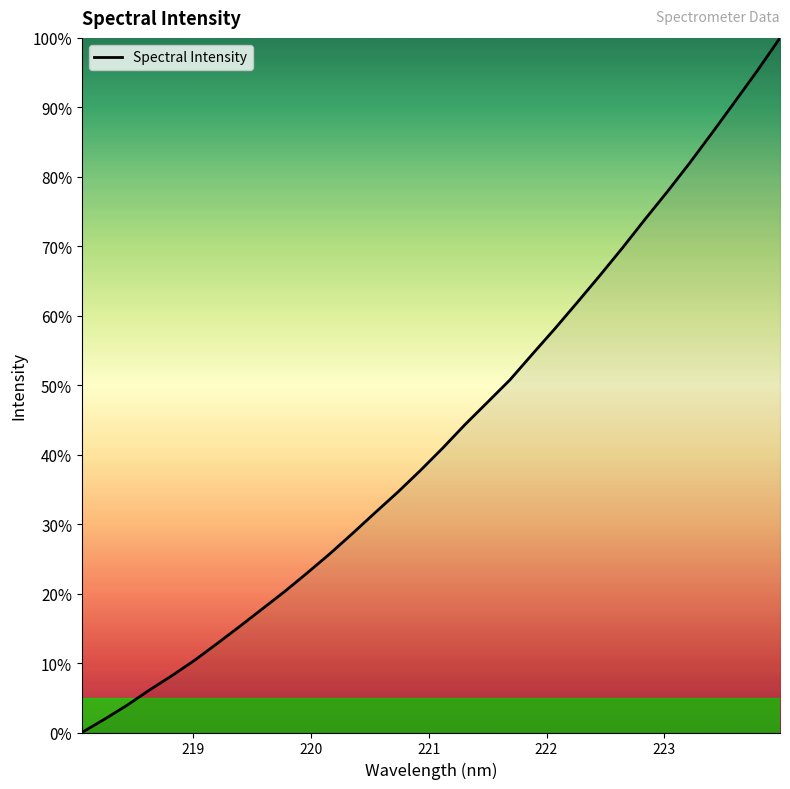

How many values are below 40?

16